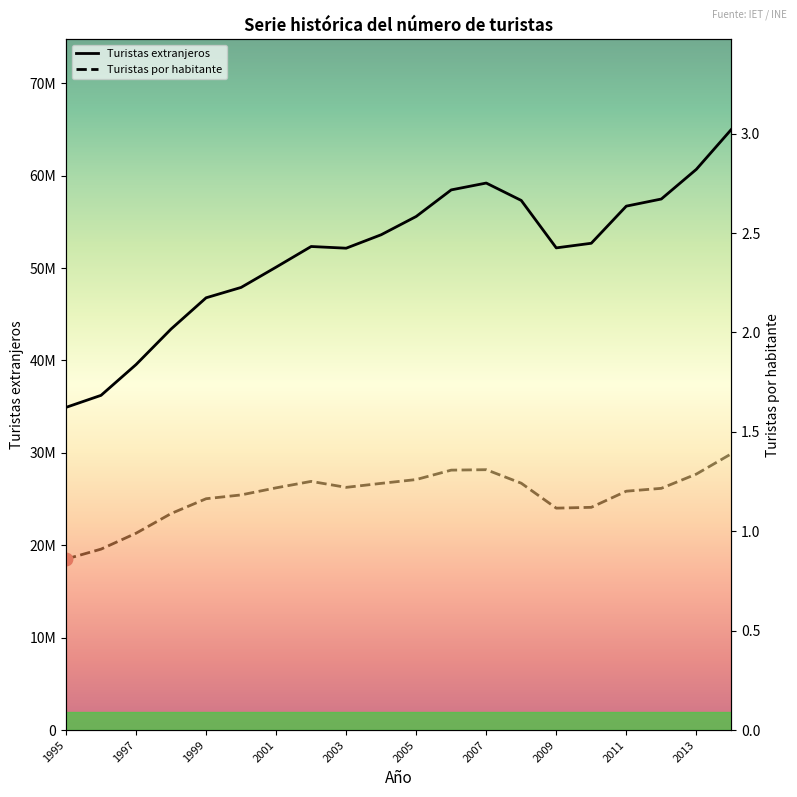

Which series has the largest total across all categories?

Turistas extranjeros